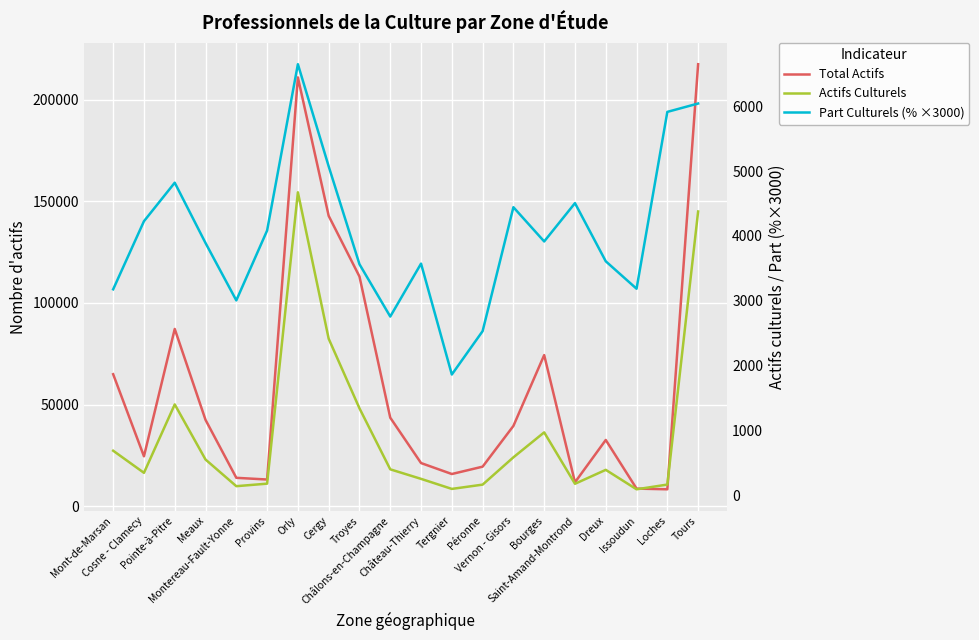

True or false: Part Culturels (% ×3000) and Total Actifs cross at least once.

False